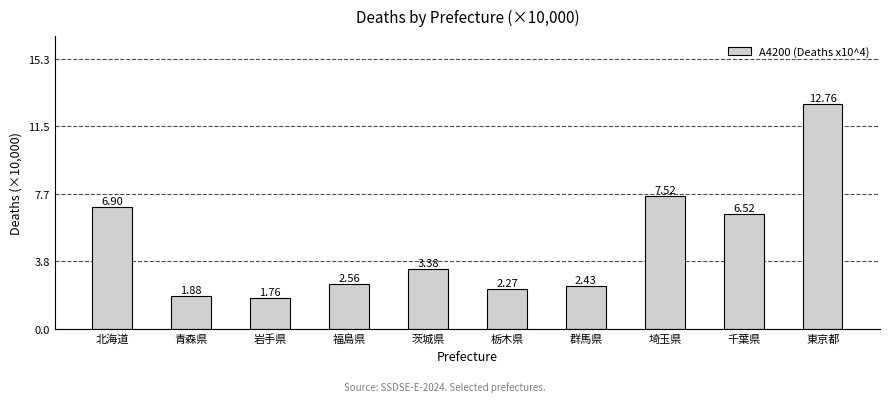

What is the ratio of the value at 東京都 to the value at 茨城県?

3.8